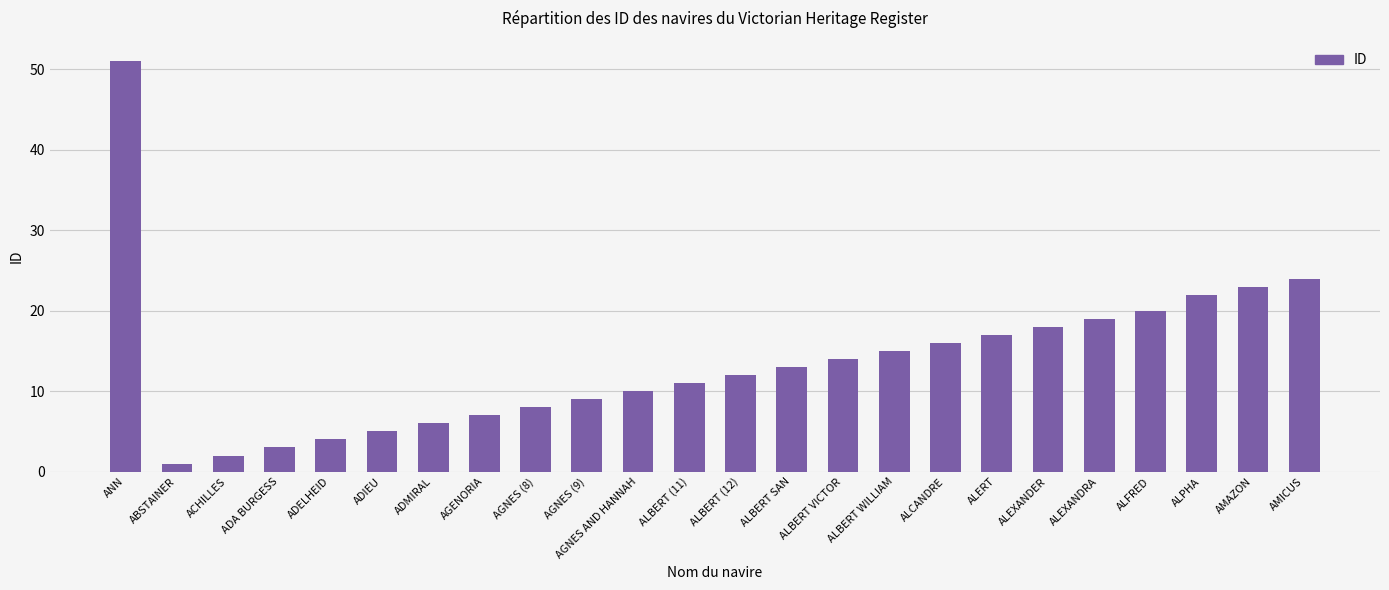

What is the greatest value displayed?

51